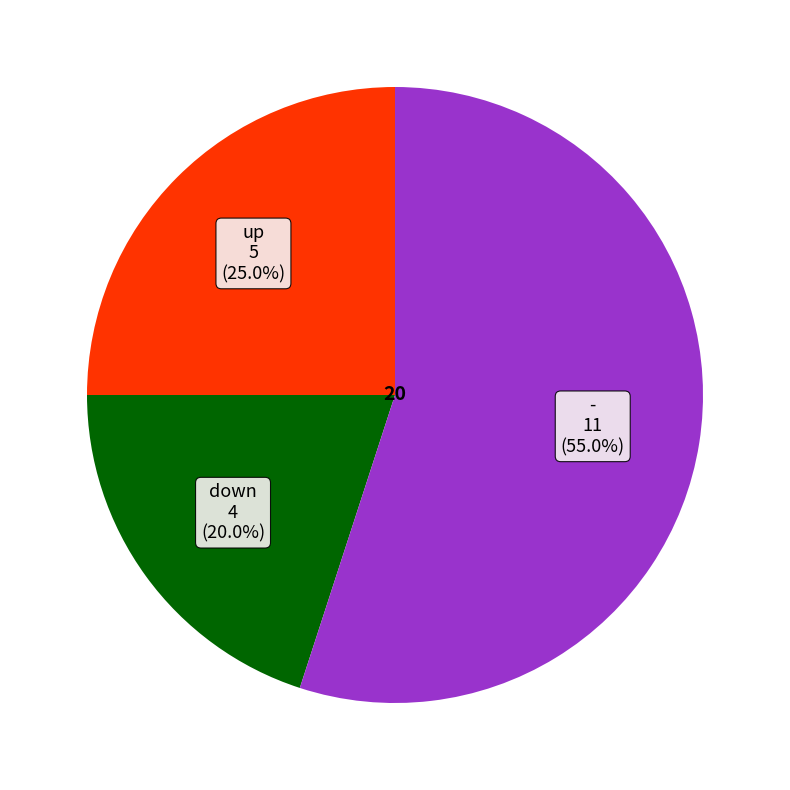

Is there any slice that represents more than half of the pie?

Yes